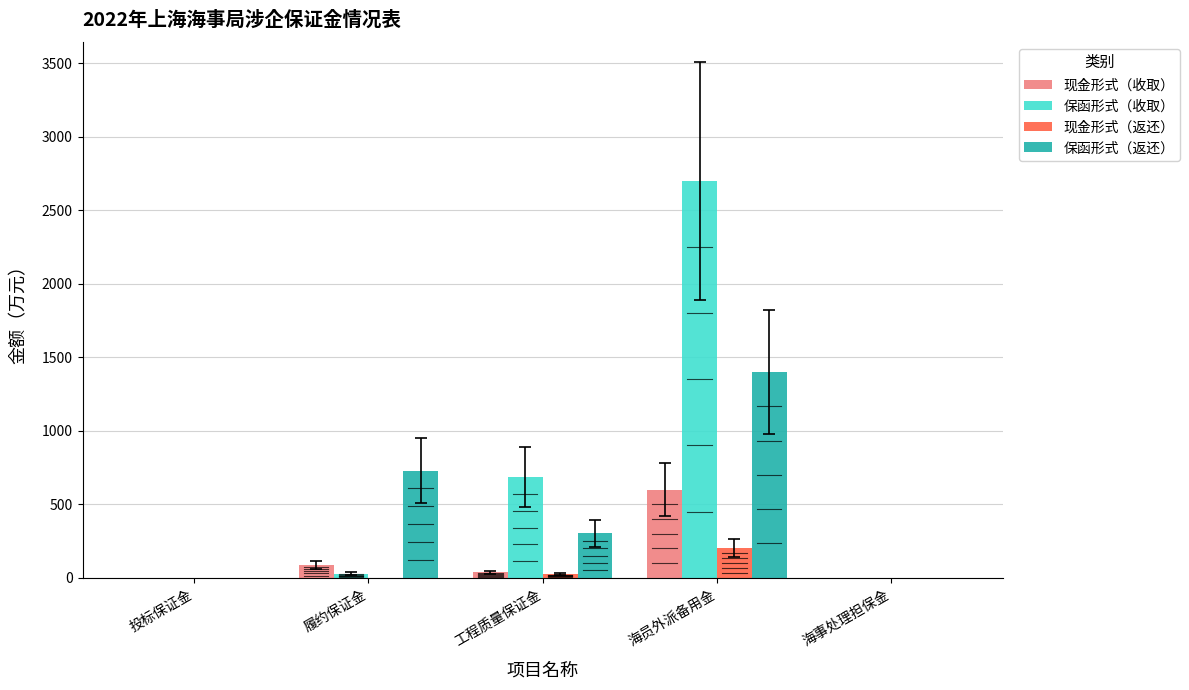

The 保函形式（收取） series shows -825.7 at 海事处理担保金. True or false?

False